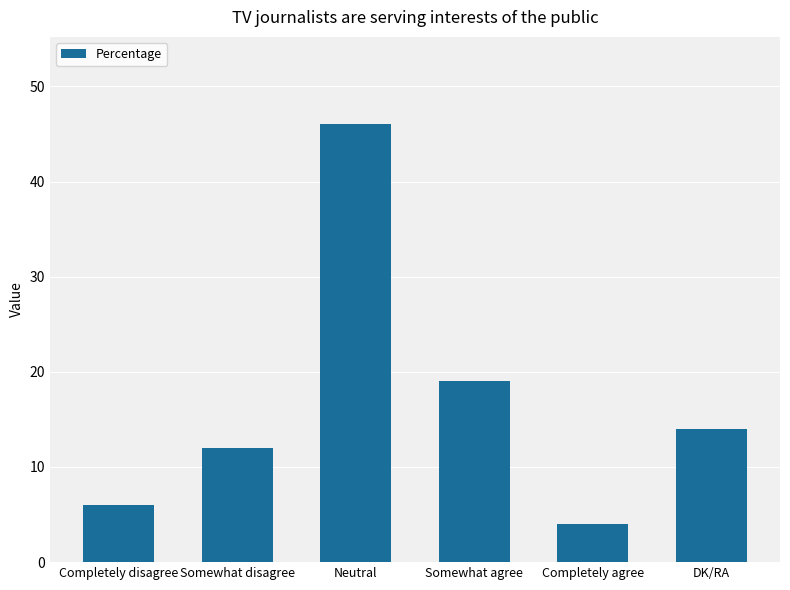

Is it true that the value at Neutral is 12?

False